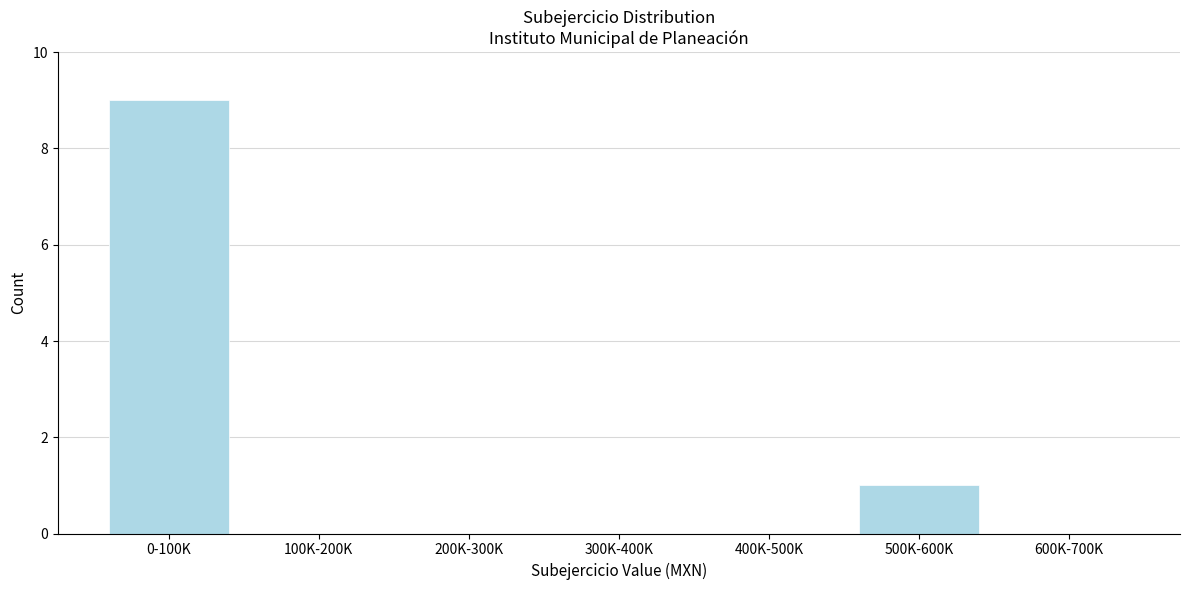

Reading left to right, transcribe all the data shown in this chart.

0-100K=9	100K-200K=0	200K-300K=0	300K-400K=0	400K-500K=0	500K-600K=1	600K-700K=0